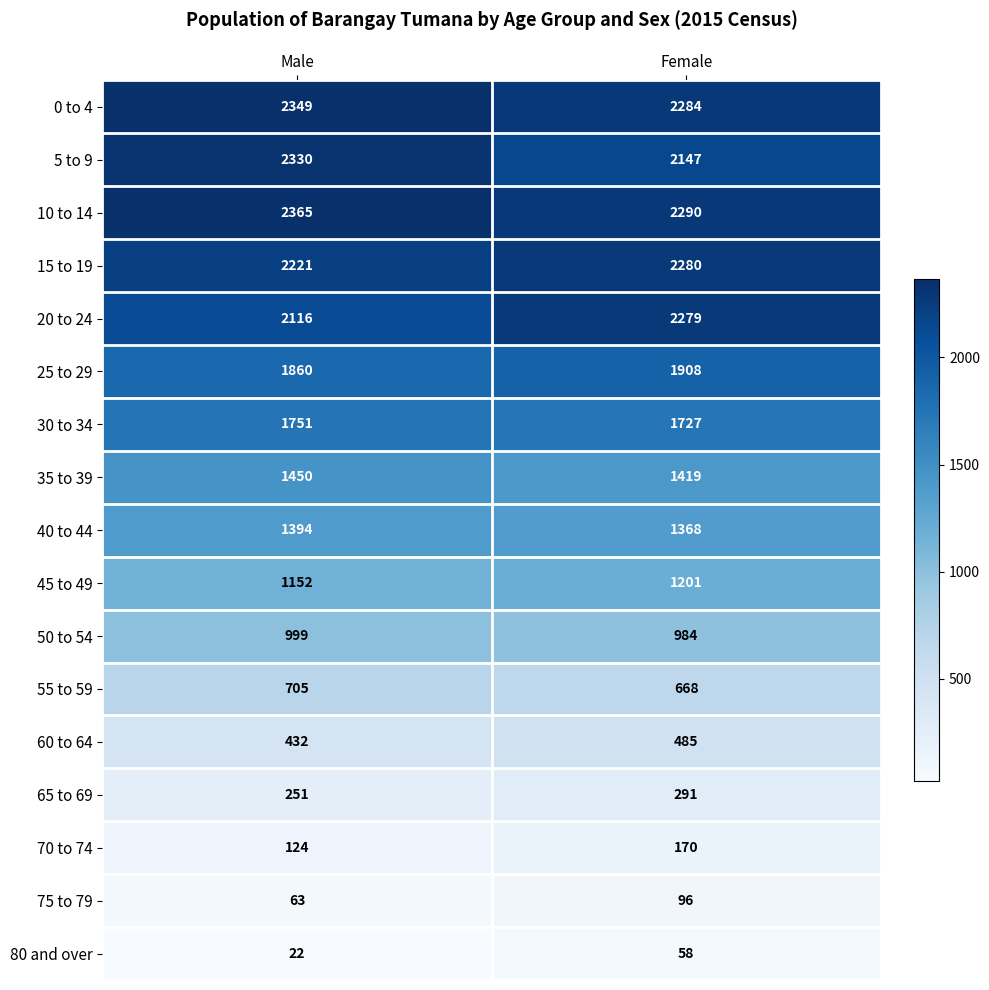

Which category has the lowest value across all series?

Male